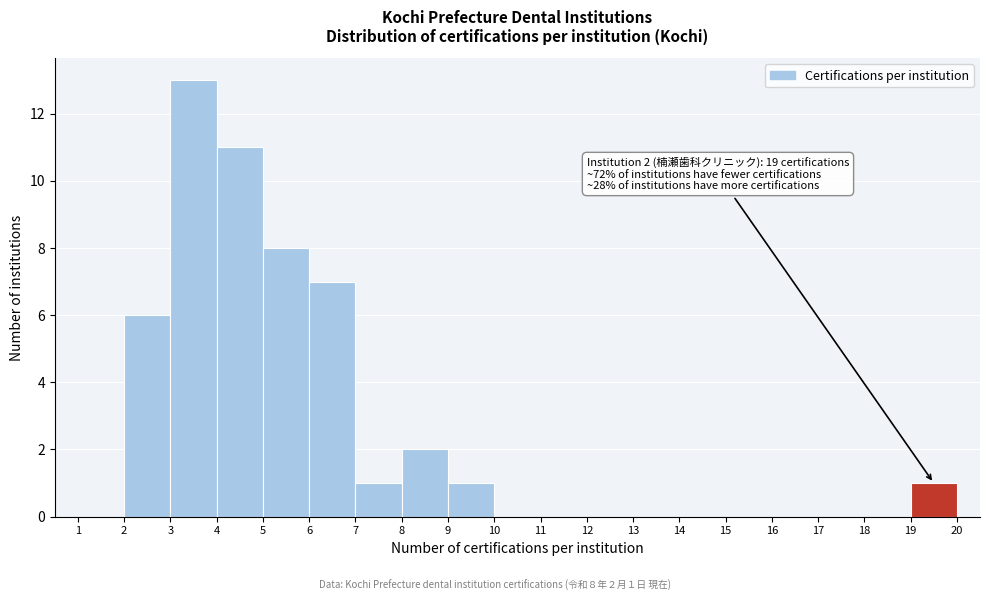

Over which range of the x-axis is the bar tallest?

3 to 4